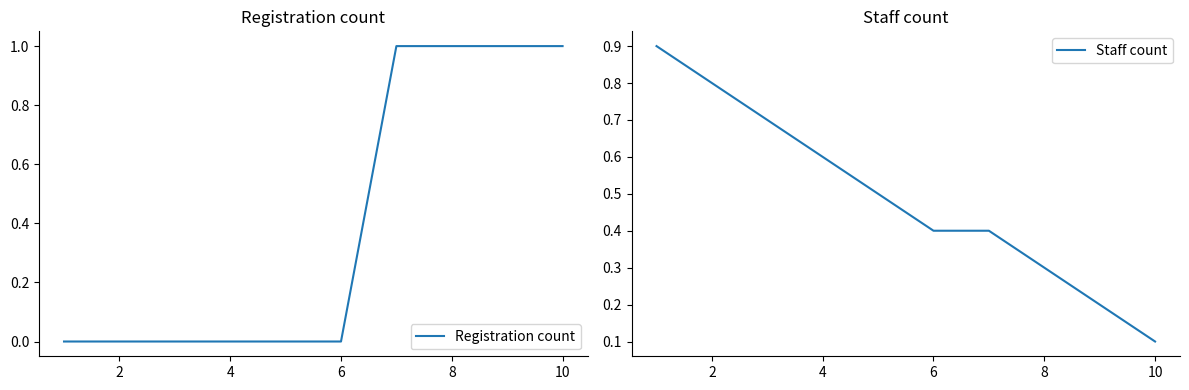

What are all the series names shown in the legend?

Registration count, Staff count